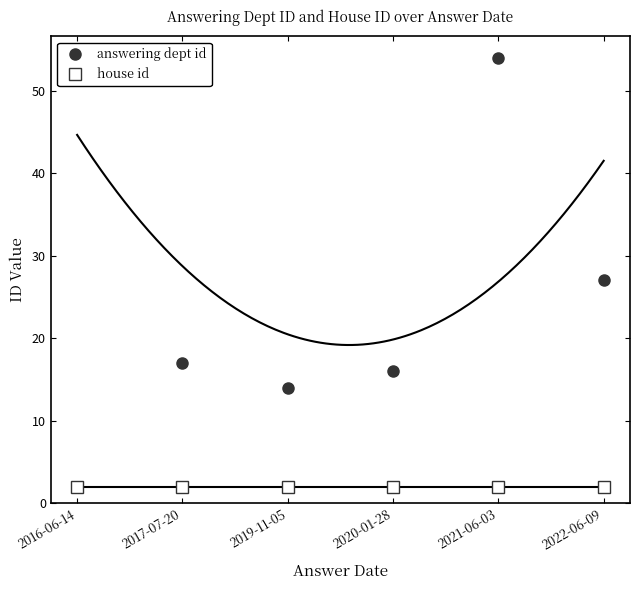

At which category is the sum across all series the highest?

2016-06-14